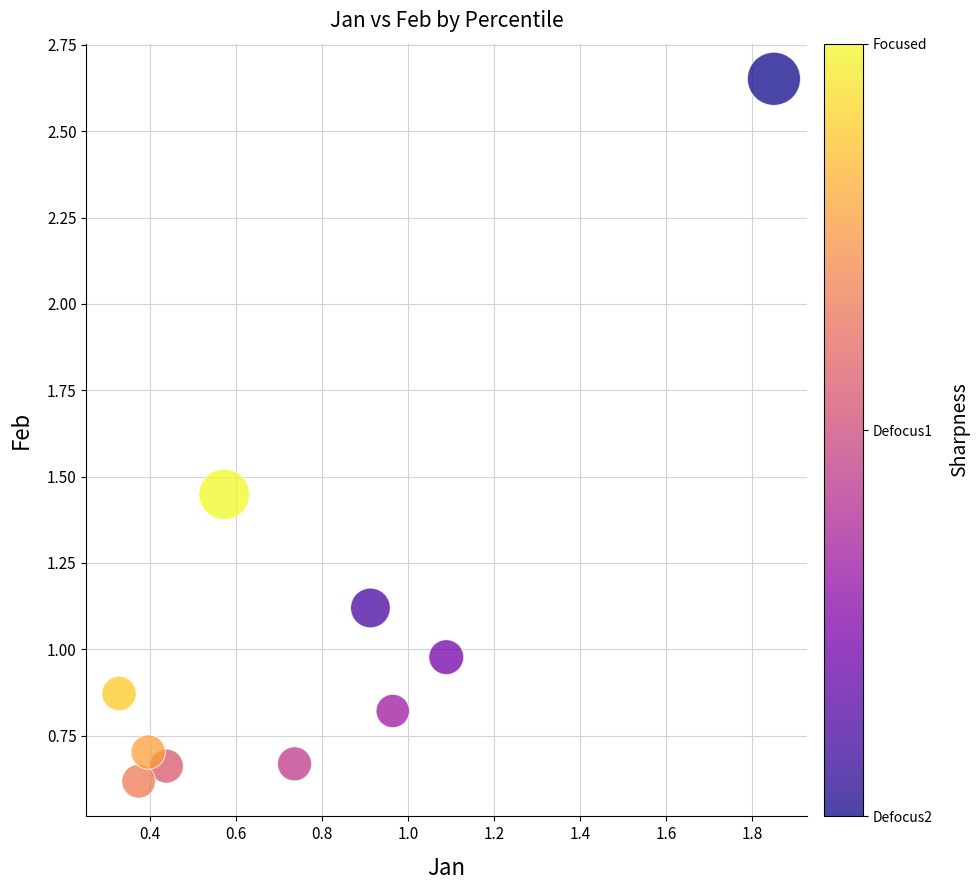

What is the range of X values (max minus min)?

1.5